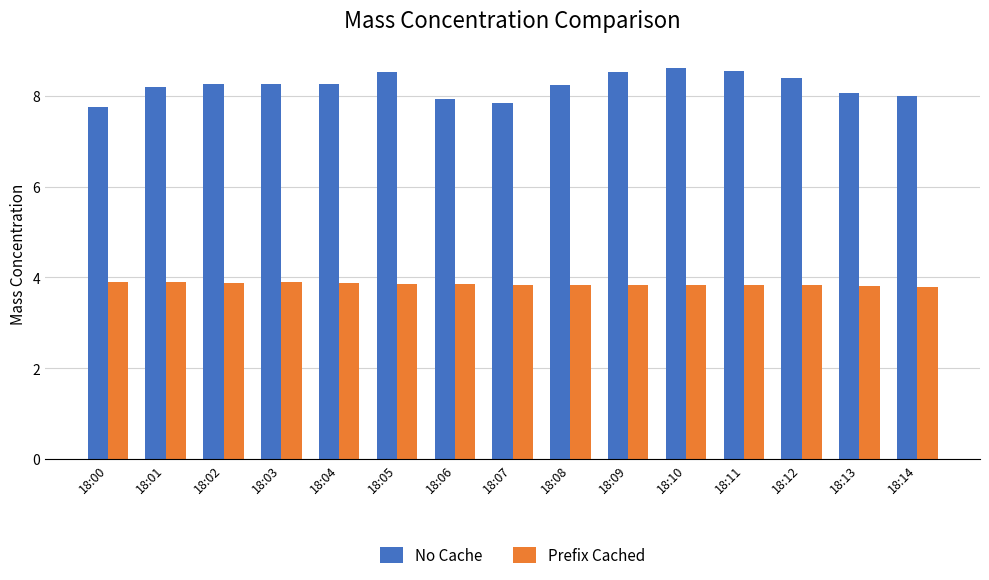

At which category does the chart reach its peak across all series?

18:10